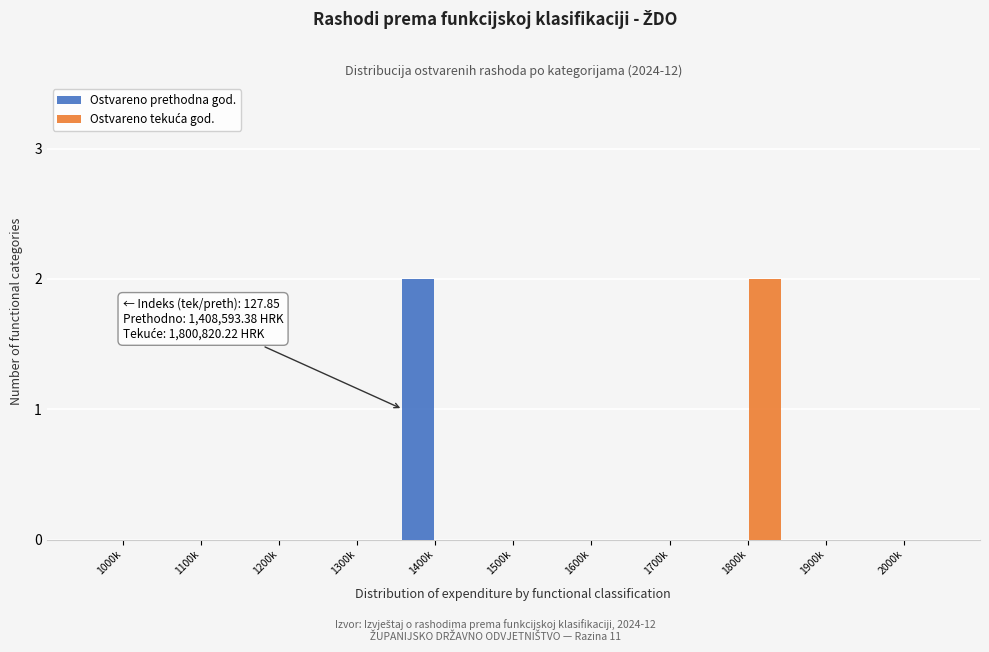

The value of Ostvareno prethodna god. at 1700k is 0. True or false?

True